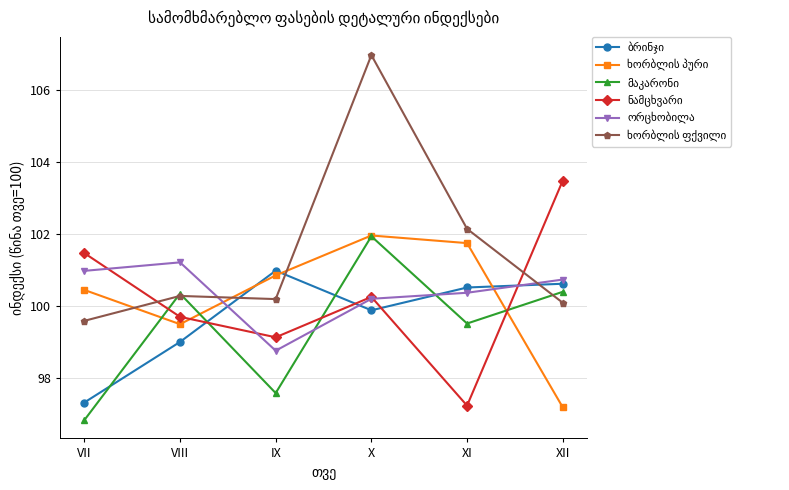

At which category is the sum across all series the highest?

X